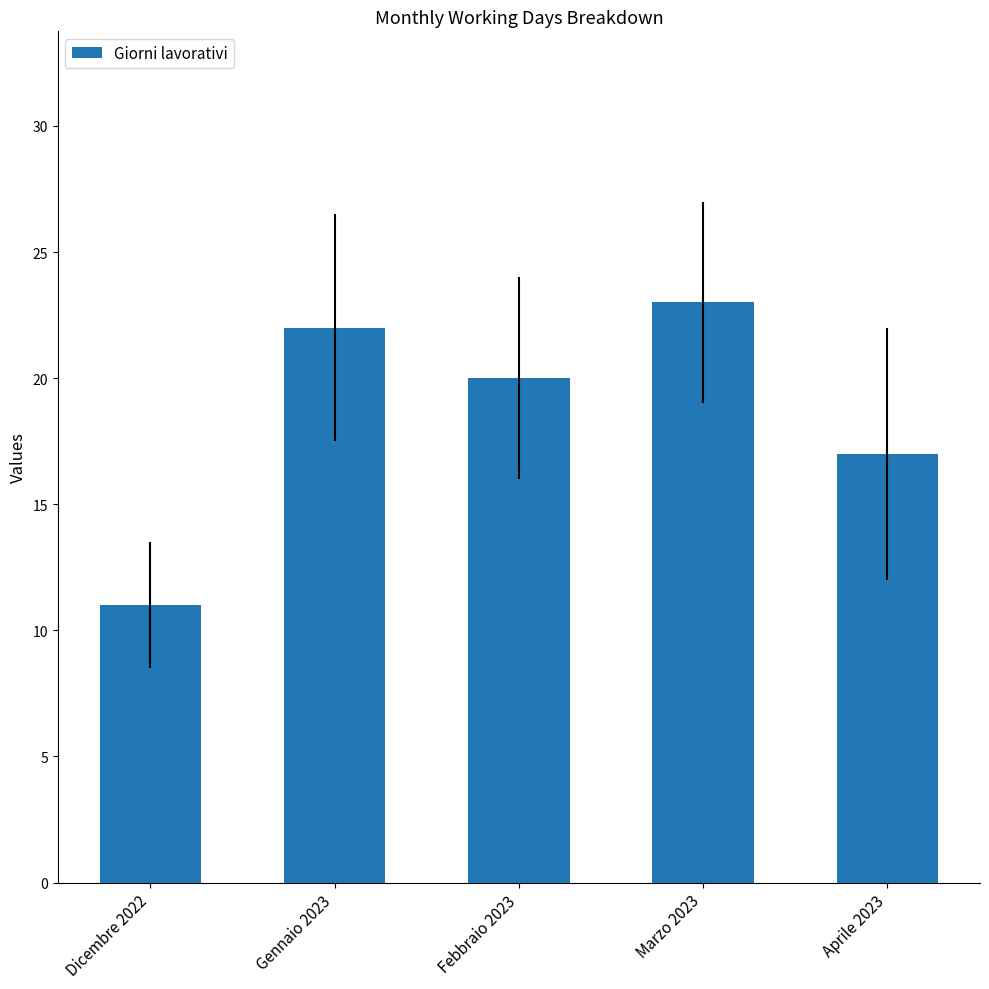

At which label does the data first exceed 20?

Gennaio 2023